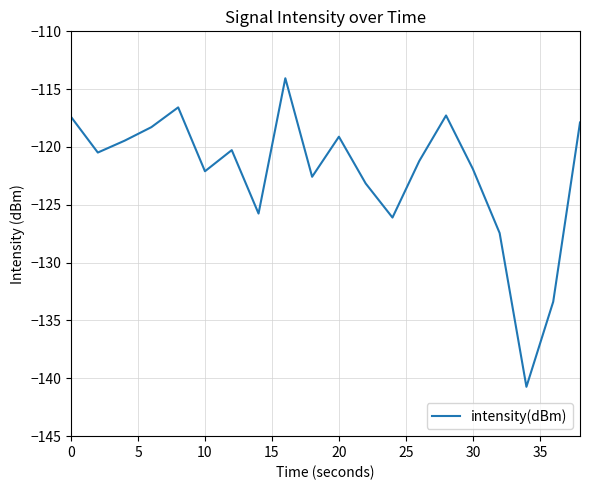

What is the greatest value displayed?

-114.1